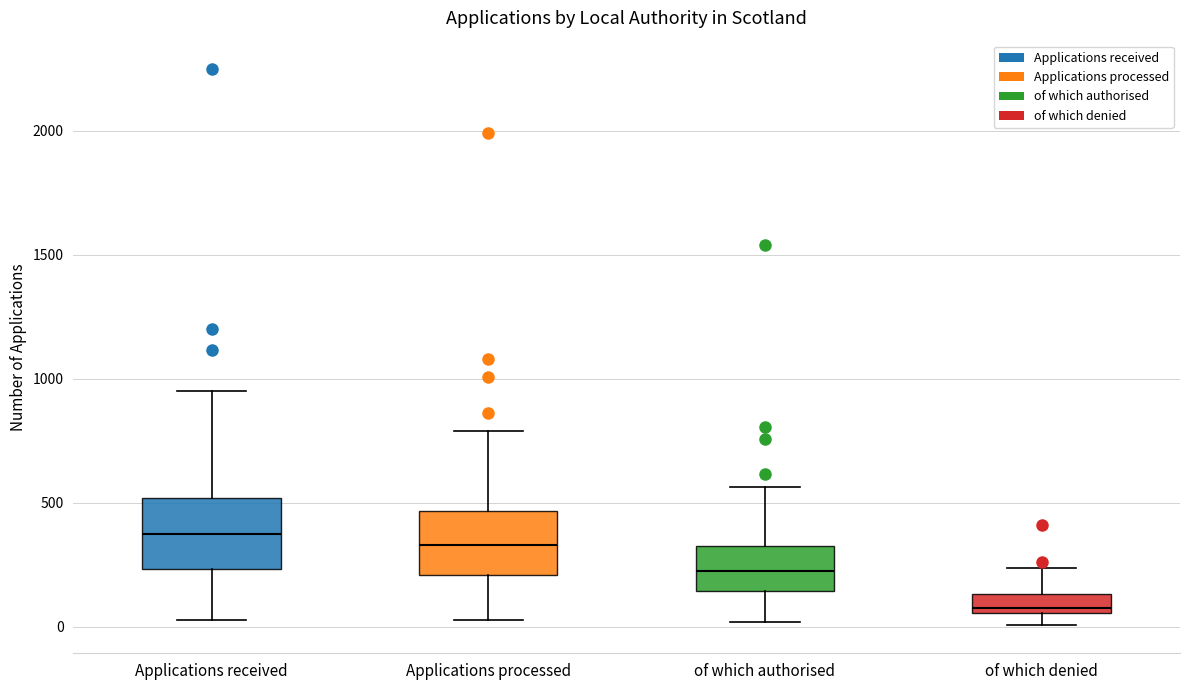

Where does the lower whisker of the box for Applications received end on the y-axis? The values are not printed on the chart, so give them approximately, as read against the axis.

50